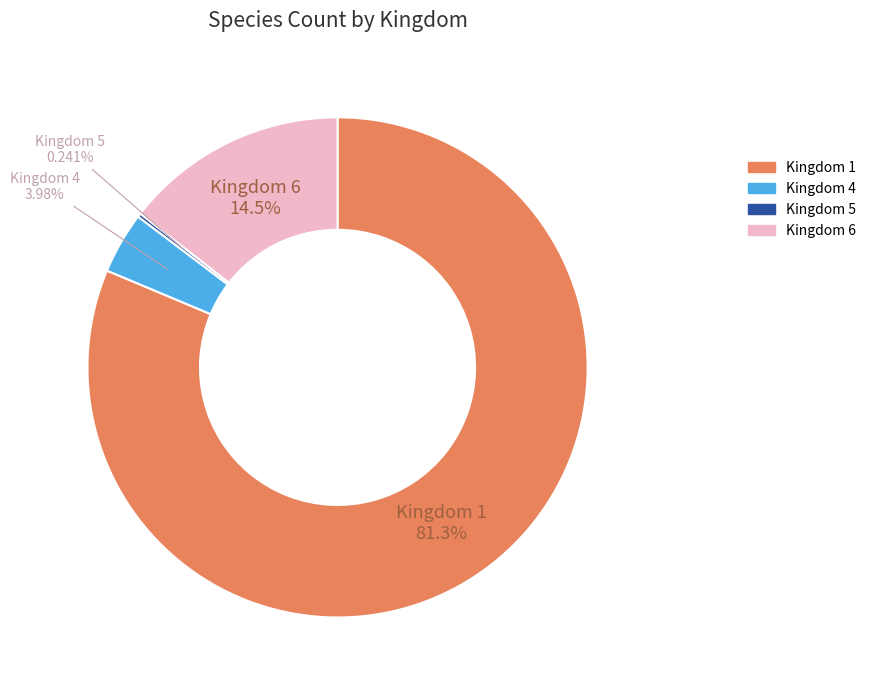

Does any single category account for the majority?

Yes